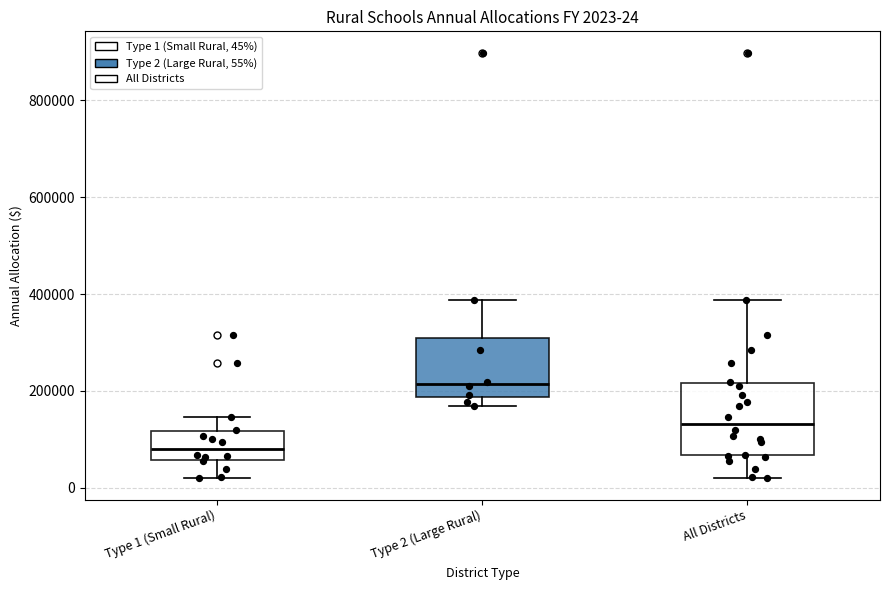

Comparing the boxes themselves (not the whiskers), which one is the tallest?

All Districts